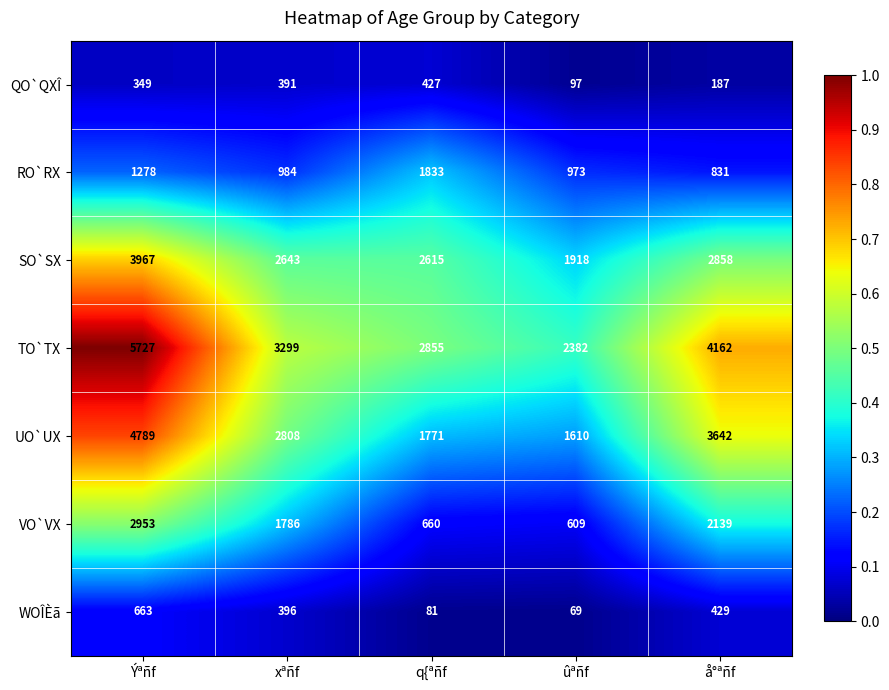

At which category is the sum across all series the highest?

Ýªñf